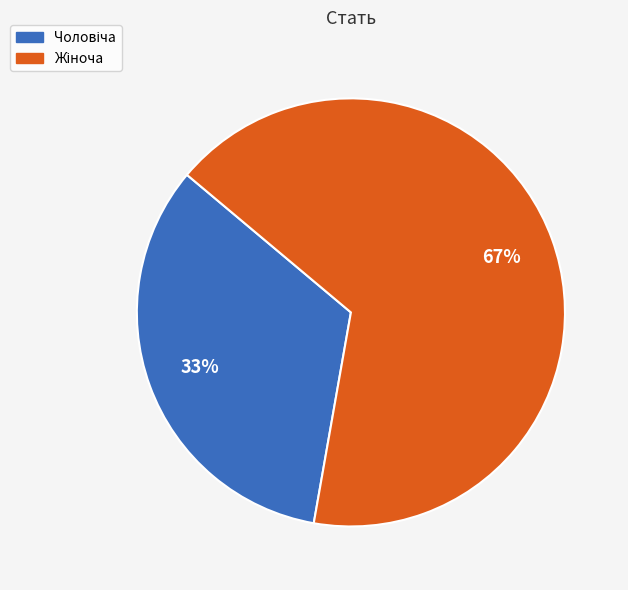

To the nearest percent, what is the average slice percentage?

50%